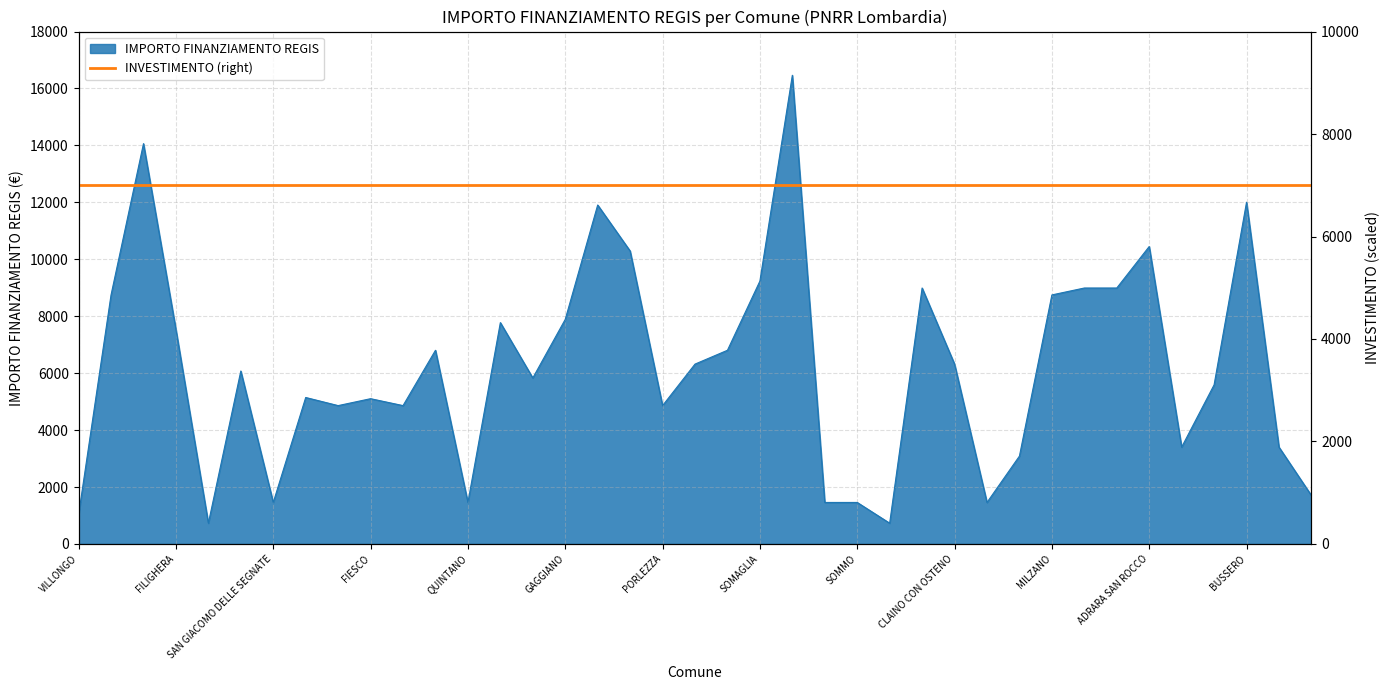

Reading left to right, extract all data points from this chart.

VILLONGO=1029	GORNO=8748	VILLA CORTESE=14063	FILIGHERA=7533	ZECCONE=729	INARZO=6075	SAN GIACOMO DELLE SEGNATE=1458	OFFANENGO=5145	VISTARINO=4860	FIESCO=5103	MASLIANICO=4860	CETO=6804	QUINTANO=1458	BREME=7776	LODI VECCHIO=5831	GAGGIANO=7889	VILLANOVA DARDENGHI=11907	CASTANO PRIMO=10290	PORLEZZA=4860	TELGATE=6318	PORTO VALTRAVAGLIA=6804	SOMAGLIA=9234	MELZO=16464	TROVO=1458	SOMMO=1458	ALAGNA=729	CODEVILLA=8991	CLAINO CON OSTENO=6318	SECUGNAGO=1458	POZZO DADDA=3087	MILZANO=8748	BORDOLANO=8991	GABBIONETA BINANUOVA=8991	ADRARA SAN ROCCO=10449	BRENNA=3402	PAGNONA=5589	BUSSERO=12005	SANGIANO=3402	CASALE CREMASCO-VIDOLASCO=1701